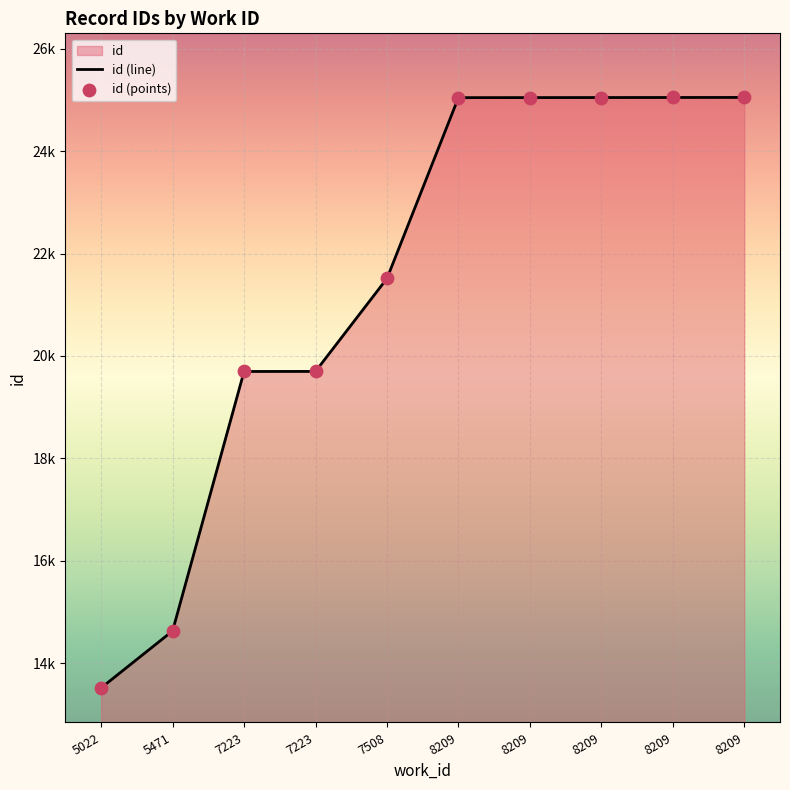

What is the ratio of the value at 8209 to the value at 5471?

1.7